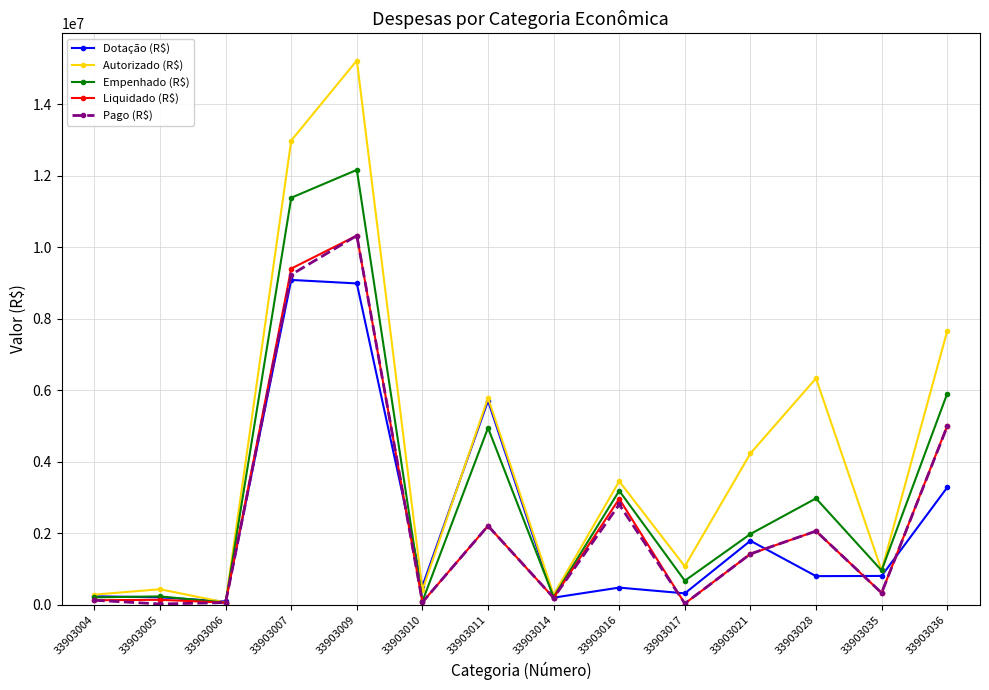

True or false: Dotação (R$) has more than 2 points higher than both neighbors.

True